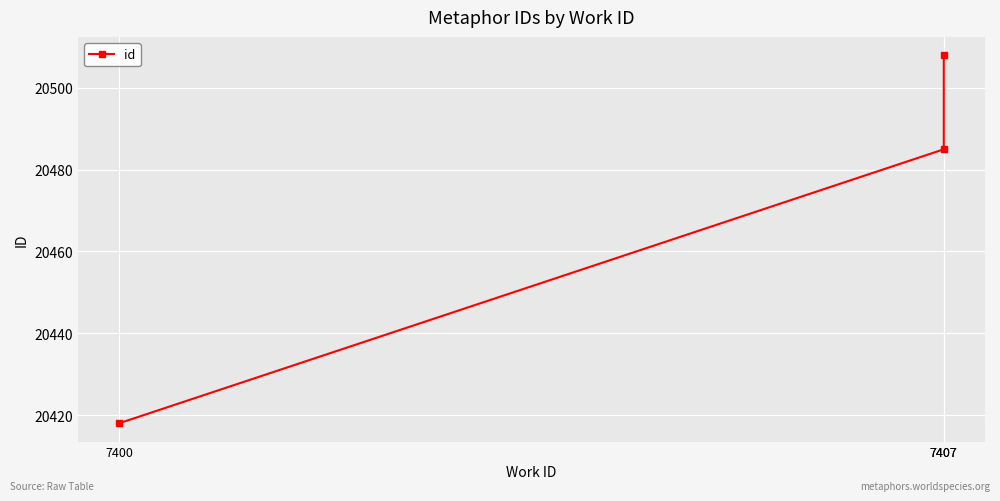

What is the smallest value displayed?

20418